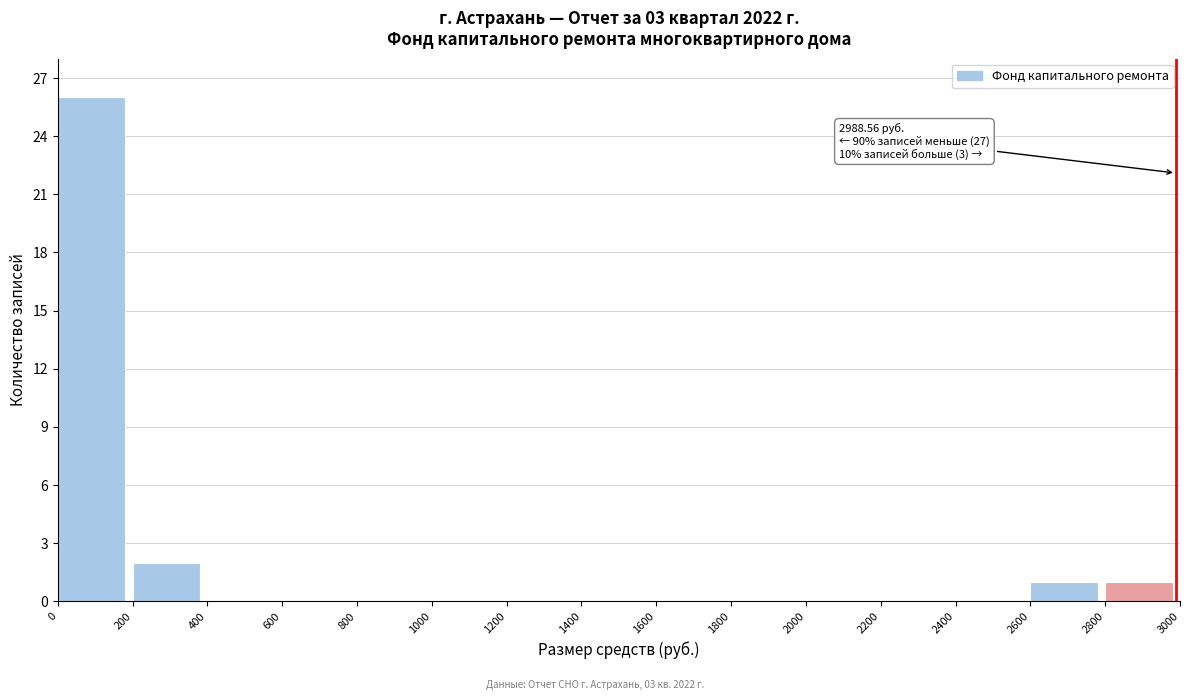

Which range on the x-axis has the tallest bar?

0 to 200